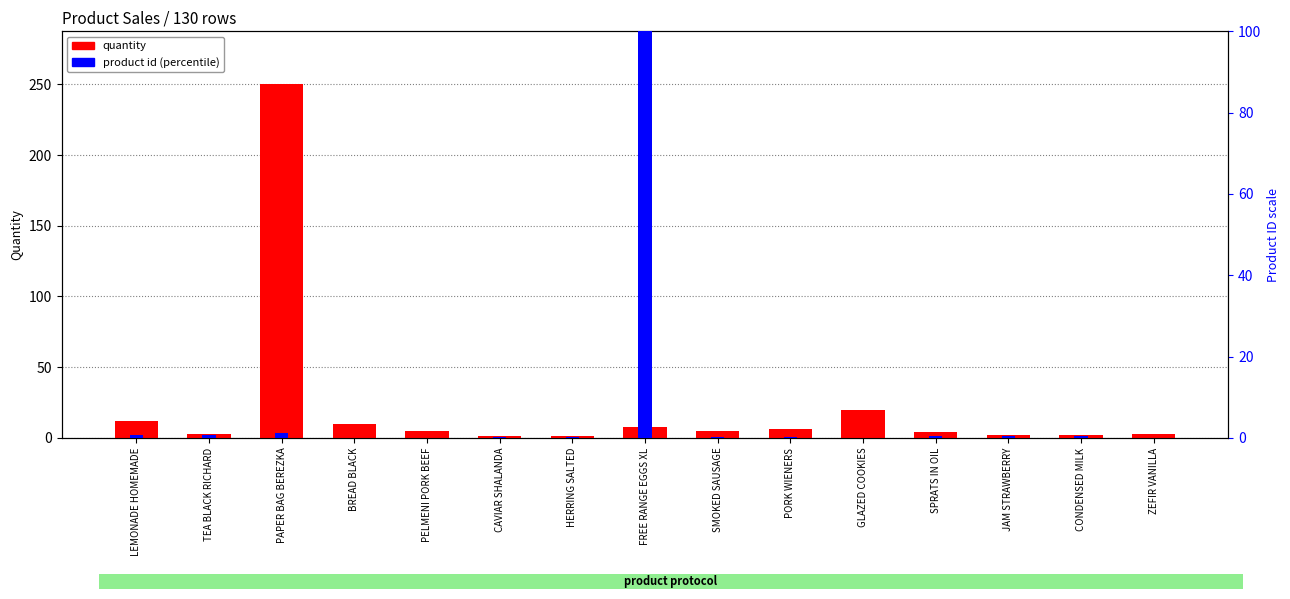

At which label does quantity reach its minimum?

CAVIAR SHALANDA